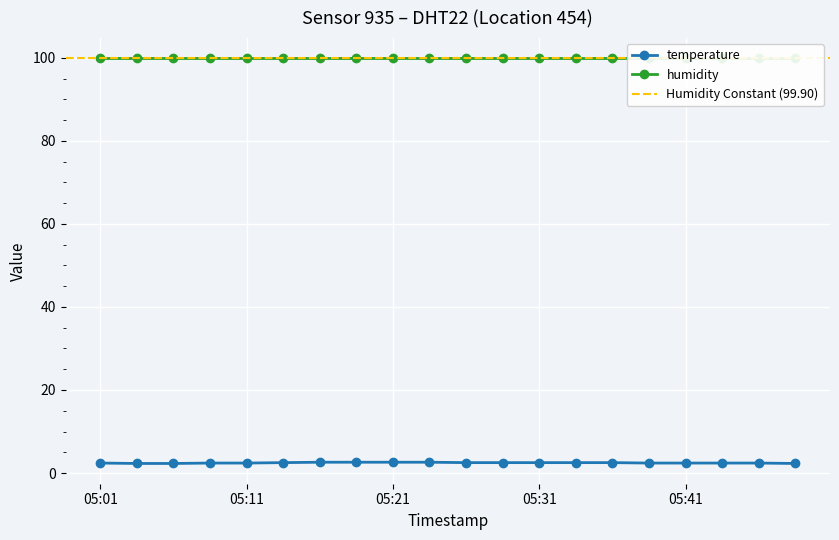

What is the difference between the values at 05:43 and 05:26?

0.1